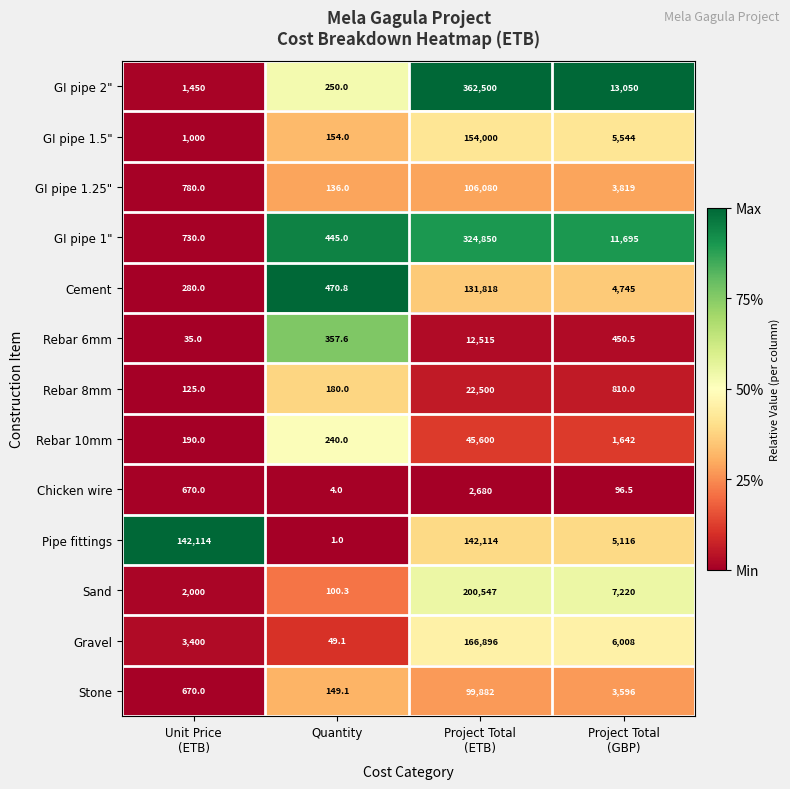

At which category is the sum across all series the highest?

Project Total
(ETB)